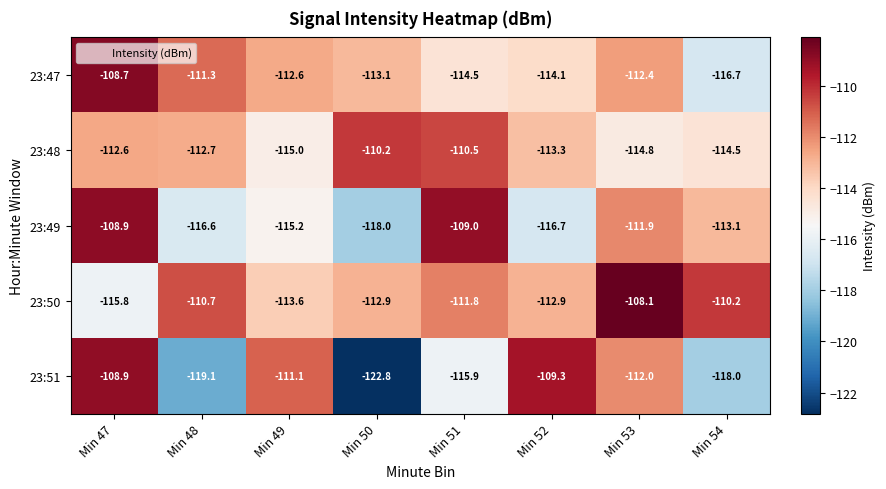

What is the average value of the 23:49 series?

-113.7